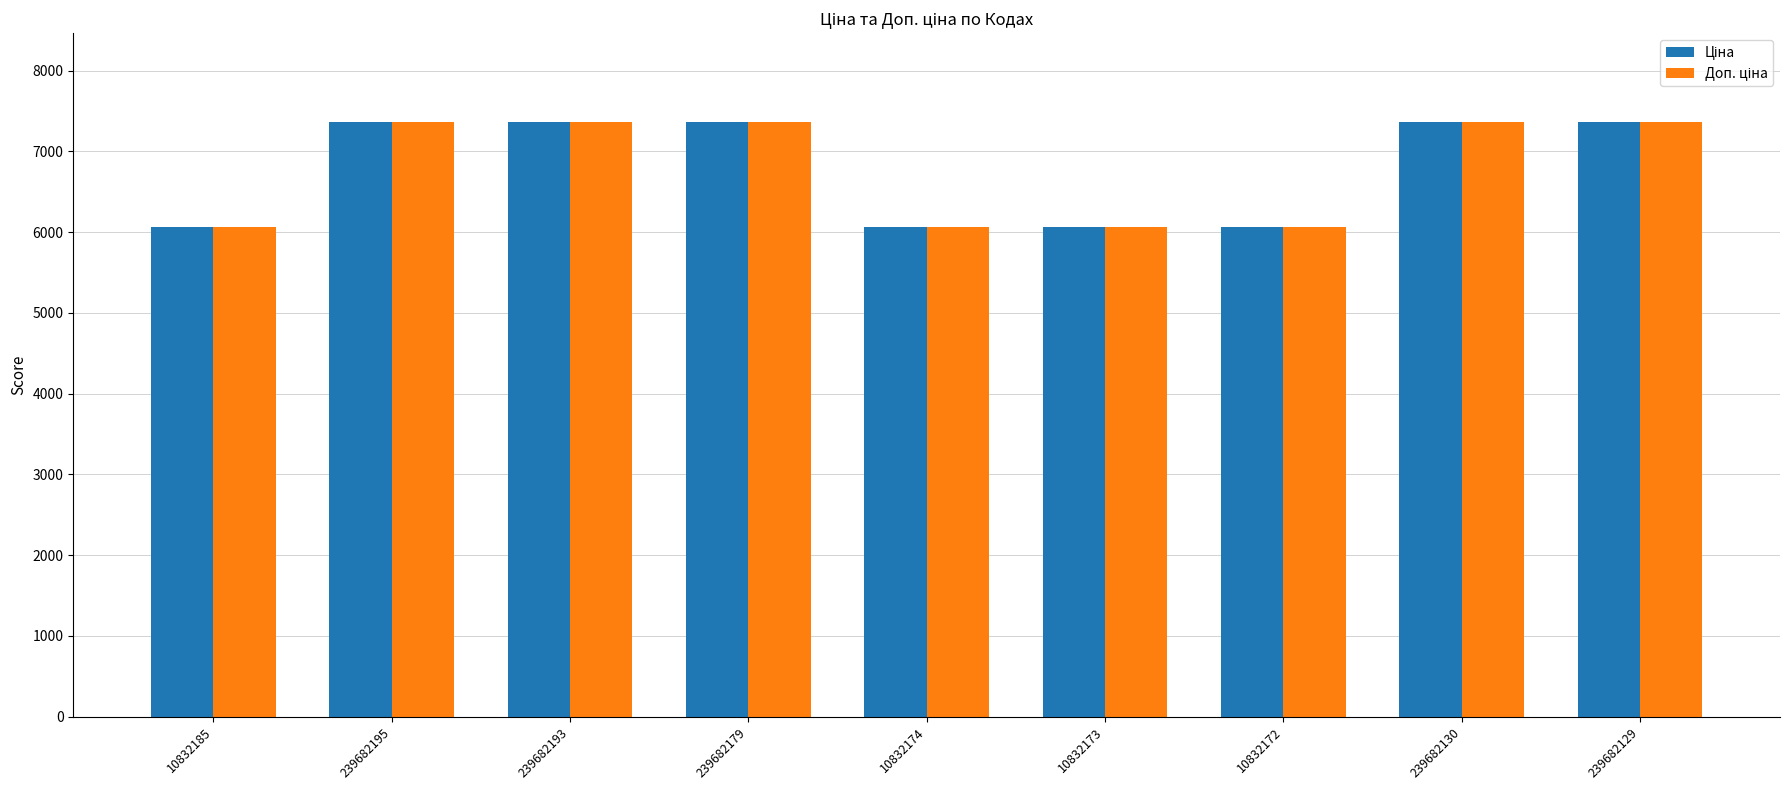

What is the total value across all series at 239682193?

14720.4